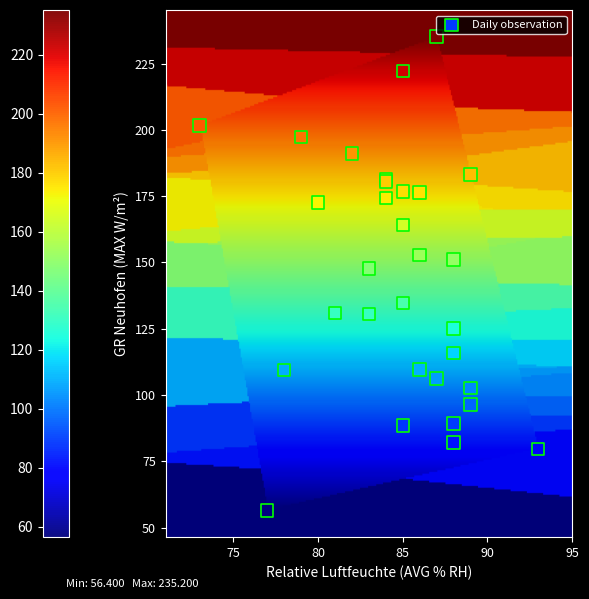

What Y value in the scatter plot is closest to 145?

147.7